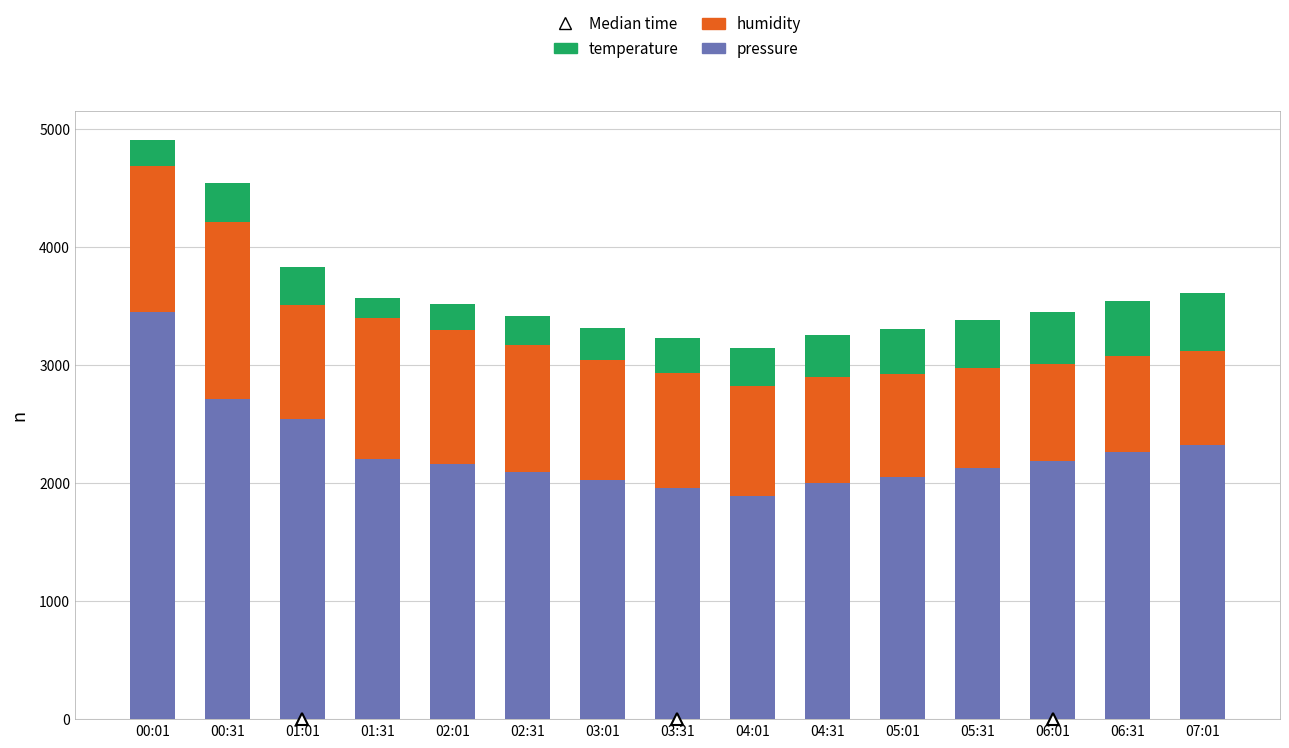

Are the bars horizontal?

No